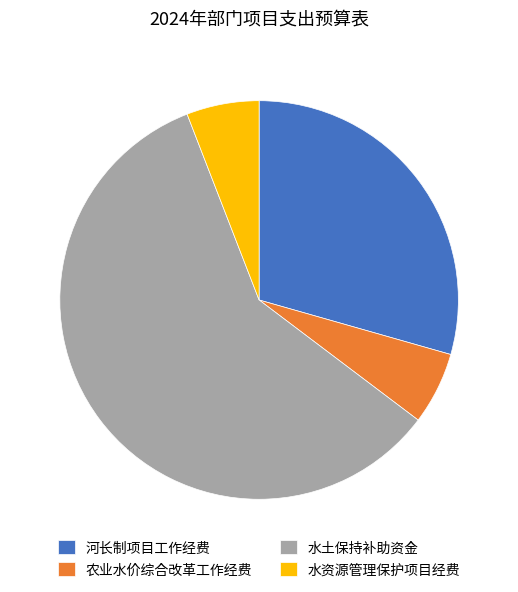

What is the ratio of the value at 水资源管理保护项目经费 to the value at 农业水价综合改革工作经费?

1.0